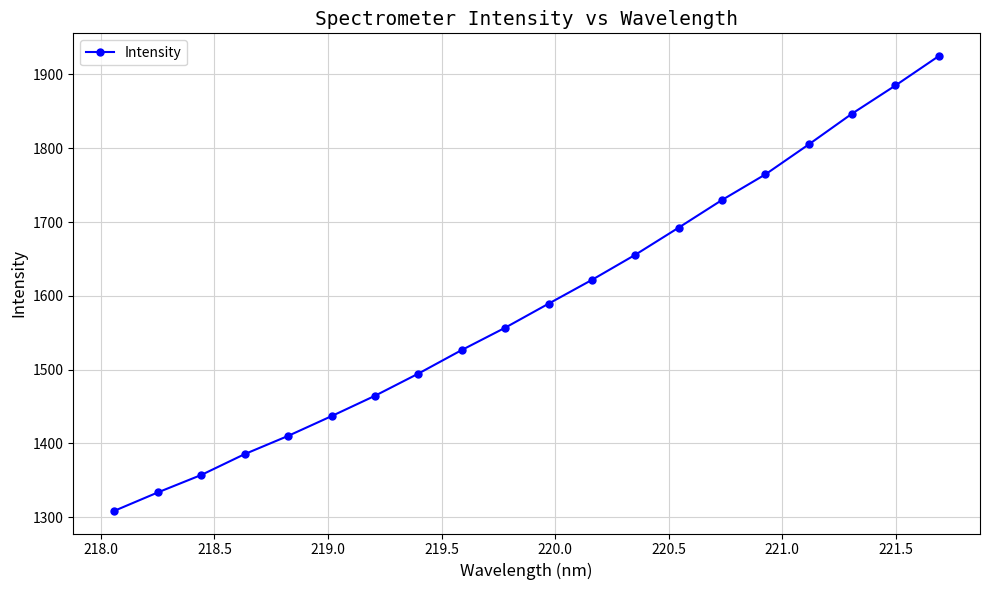

What is the difference between the maximum and second lowest values?

591.3